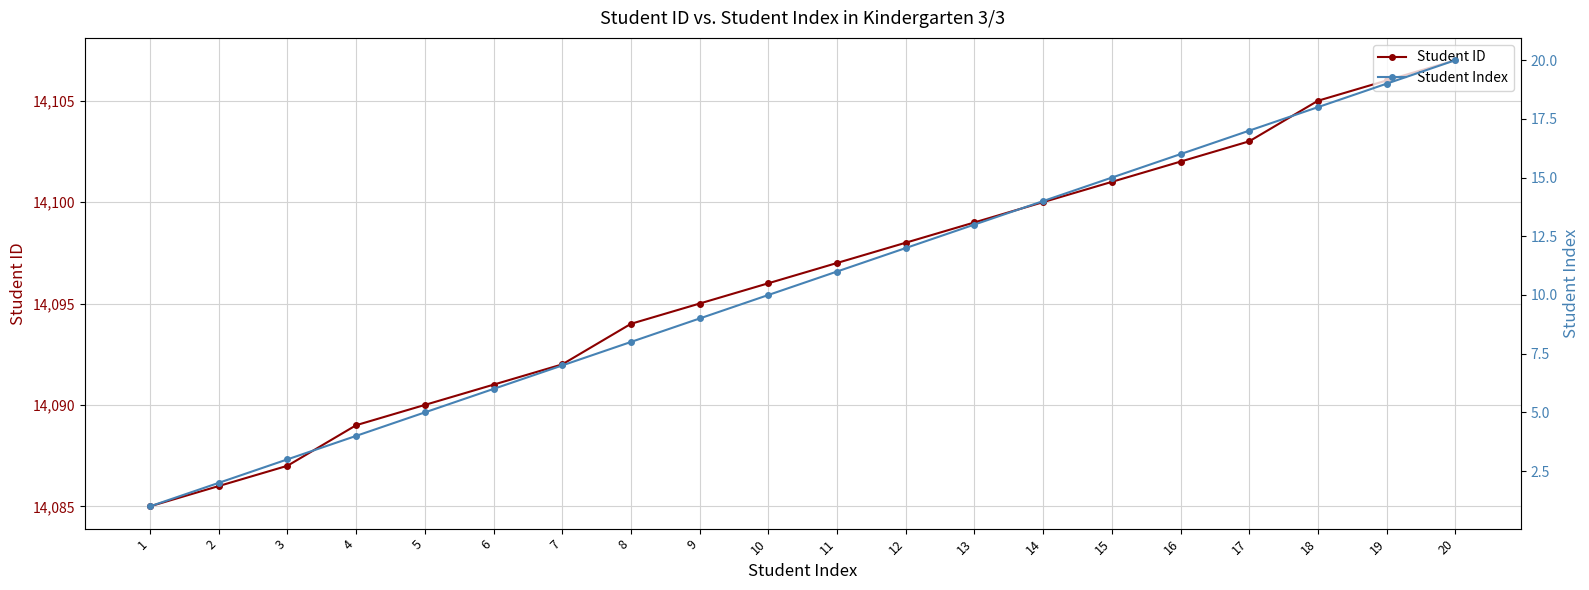

What is the difference between the maximum and minimum values in the Student ID series?

22